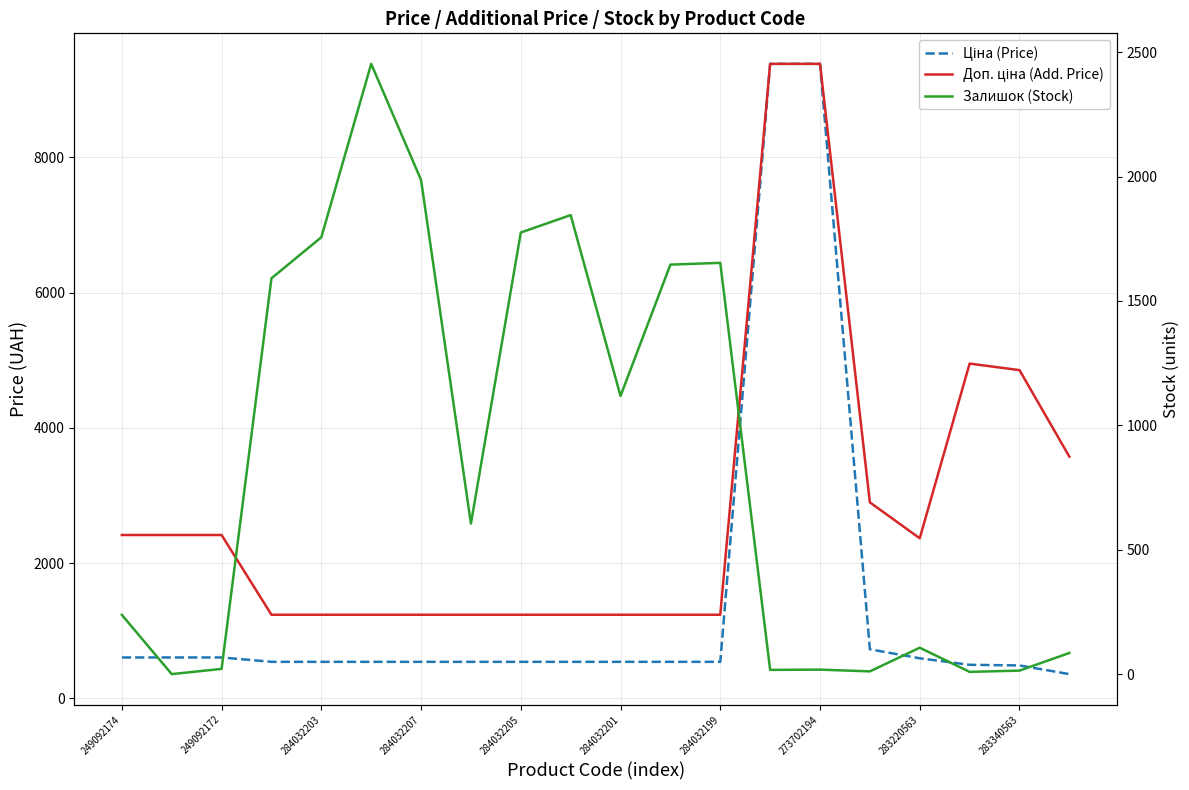

True or false: Доп. ціна (Add. Price) and Ціна (Price) cross at least once.

False